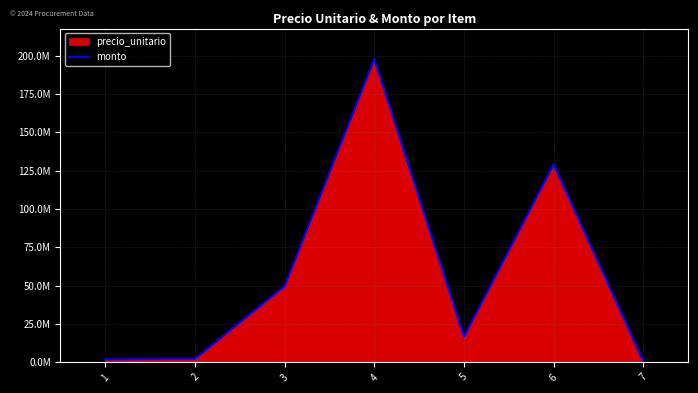

Rank the categories by value from lowest to highest.

7, 1, 2, 5, 3, 6, 4